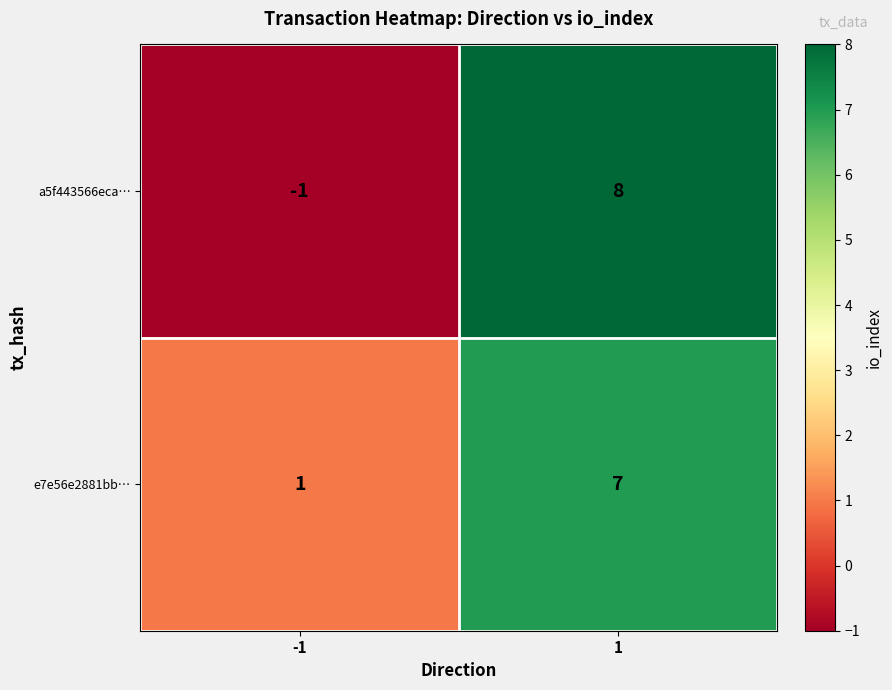

Is it true that e7e56e2881bb… equals 9 at 1?

False